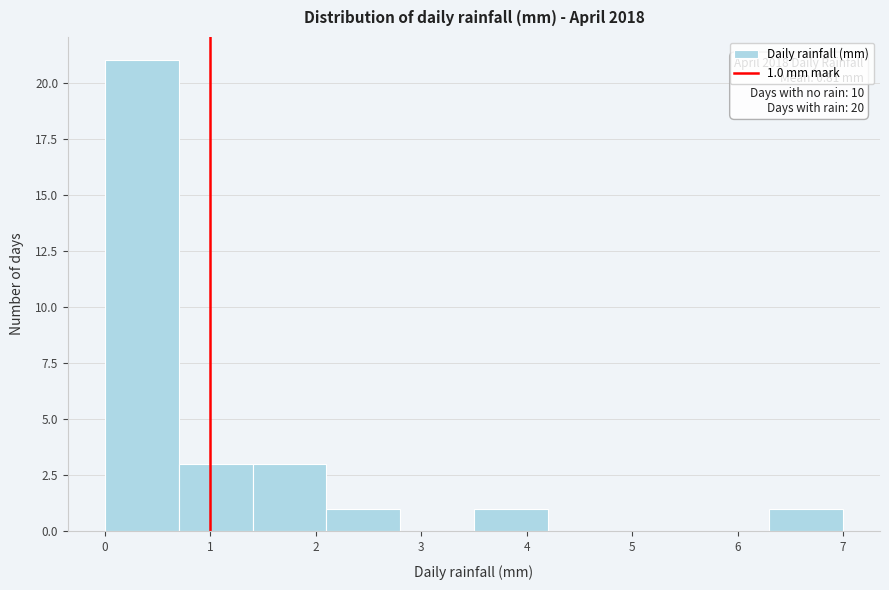

Over which range of the x-axis is the bar tallest?

0.0 to 0.7